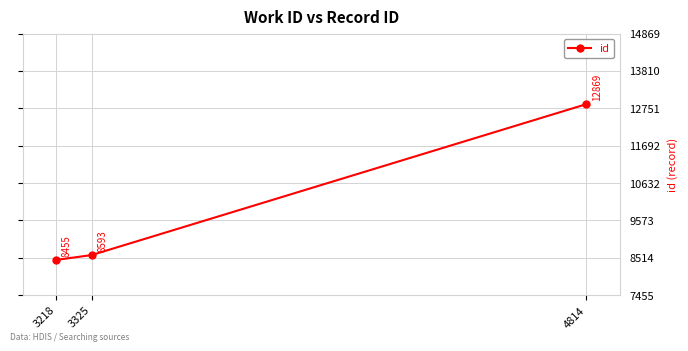

What is the change in value from 3325 to 4814?

+4276